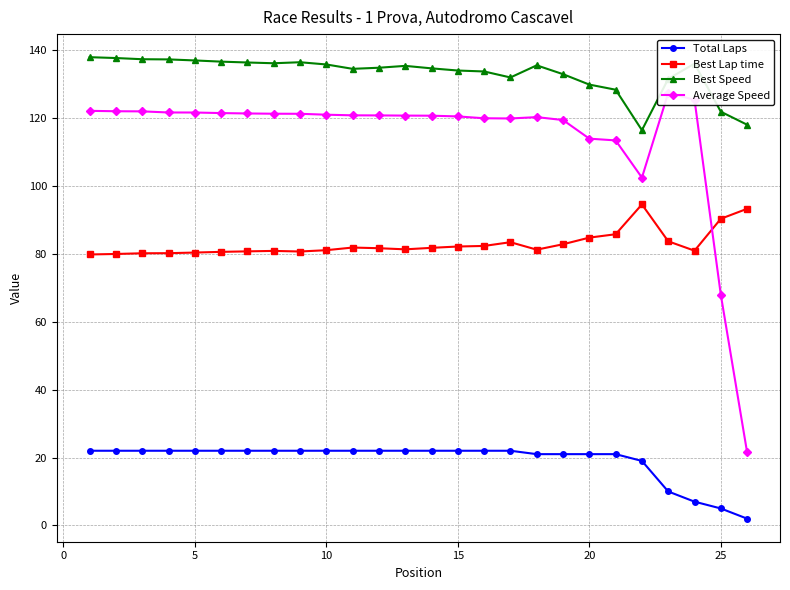

The value of Best Speed at 25 is 82.7. True or false?

False